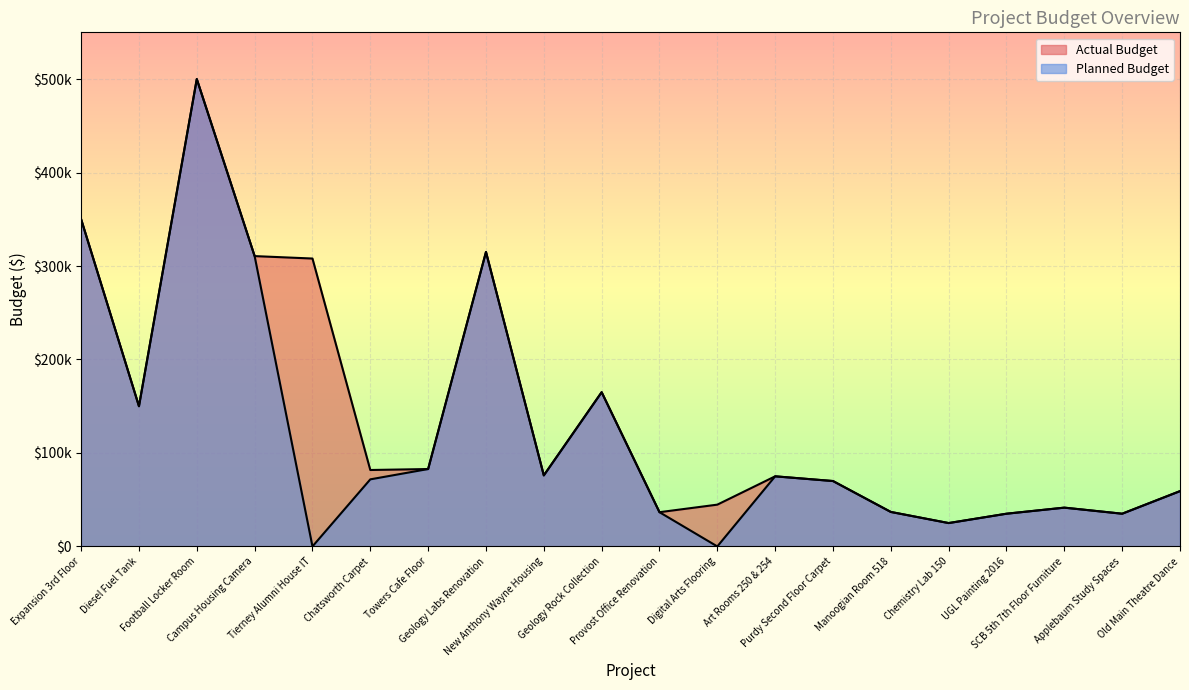

Does the chart display data point markers on the line(s)?

No